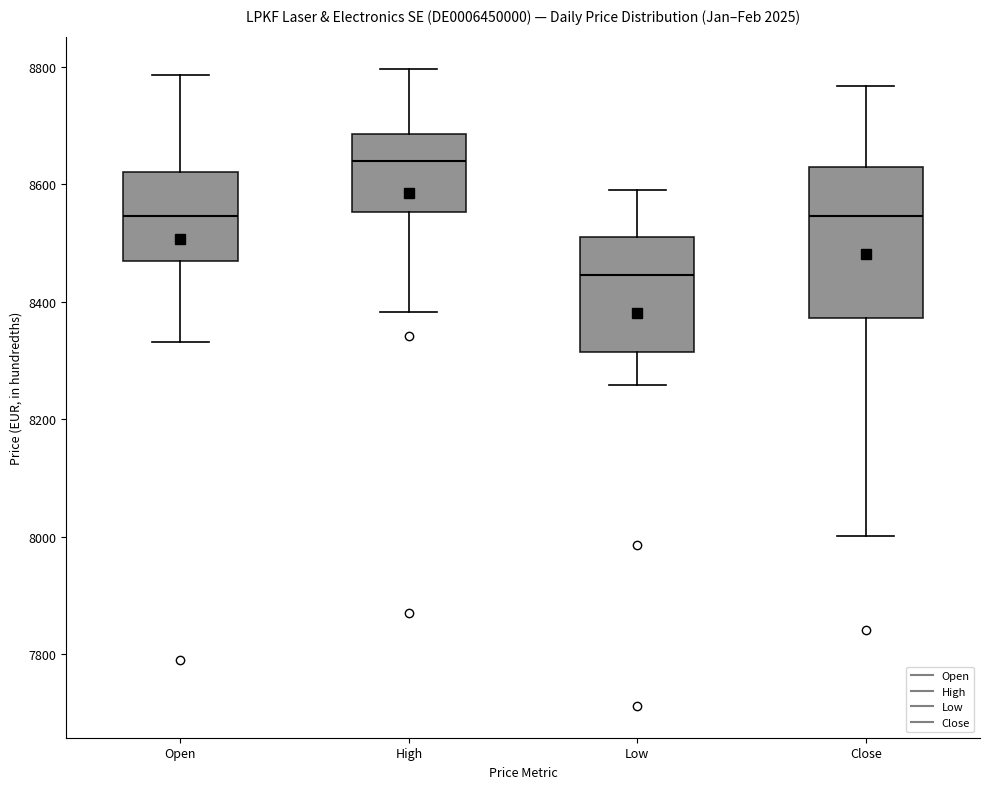

Reading left to right, read every box against the y-axis: the position of its median line, the range the box covers, and the ends of its whiskers. The values are not printed on the chart, so give them approximately, as read against the axis.

Open: median 8540, box 8460 to 8620, whiskers 8340 to 8780
High: median 8640, box 8560 to 8680, whiskers 8380 to 8800
Low: median 8440, box 8320 to 8520, whiskers 8260 to 8600
Close: median 8540, box 8380 to 8620, whiskers 8000 to 8760